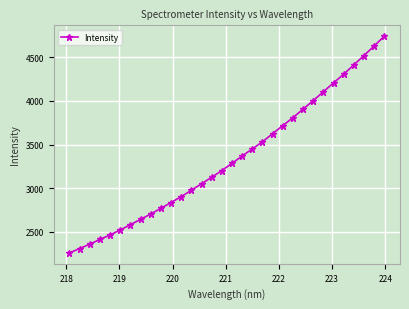

Reading left to right, transcribe all the data shown in this chart.

2259.0	2309.0	2359.9	2413.3	2465.4	2522.4	2582.5	2643.6	2705.2	2770.0	2836.8	2904.2	2977.1	3051.7	3125.8	3203.0	3285.9	3369.5	3451.2	3532.6	3626.0	3717.4	3809.1	3906.9	4004.5	4106.2	4207.2	4307.0	4412.9	4520.9	4629.6	4742.5